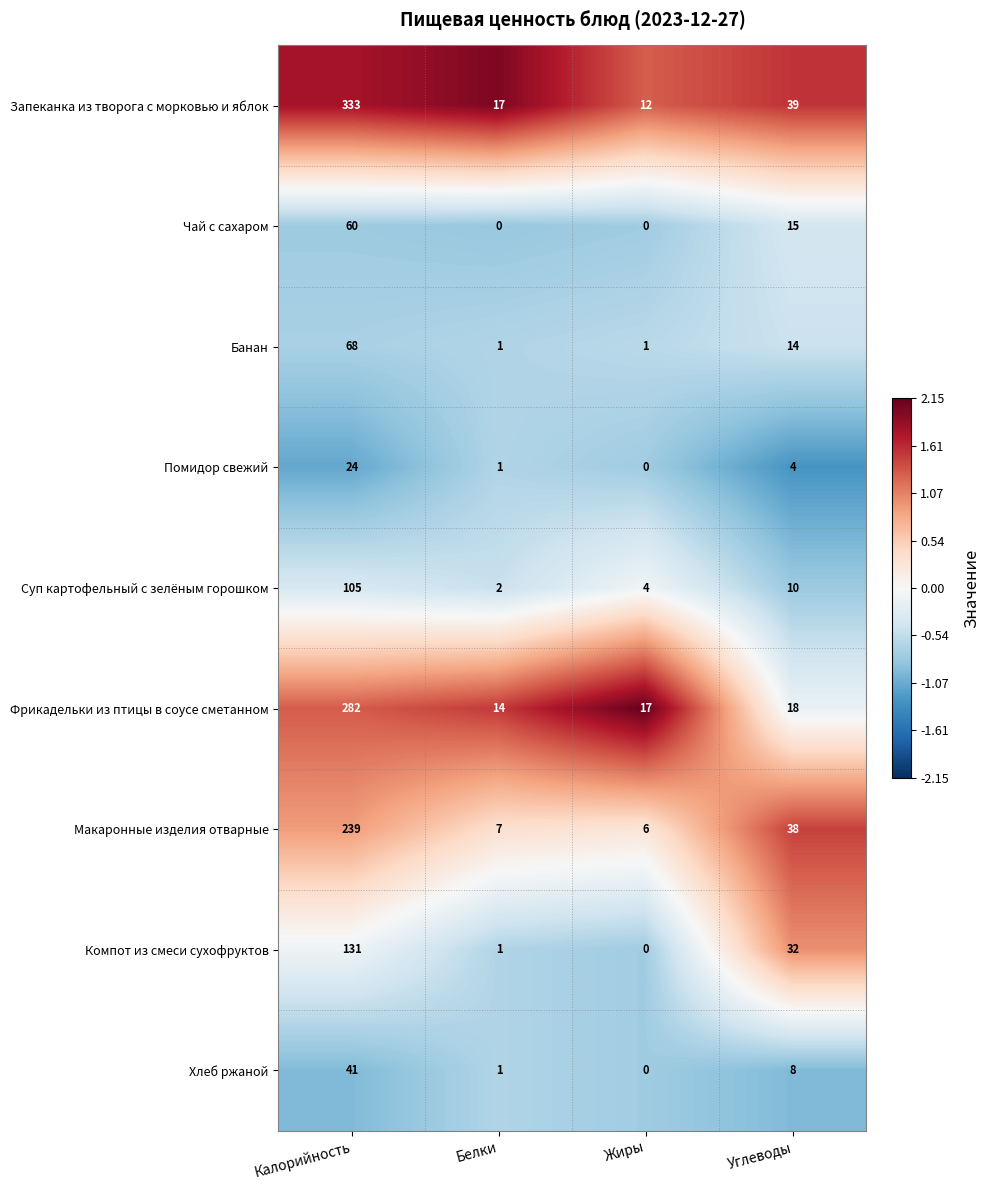

What is the total value across all series at Углеводы?

178